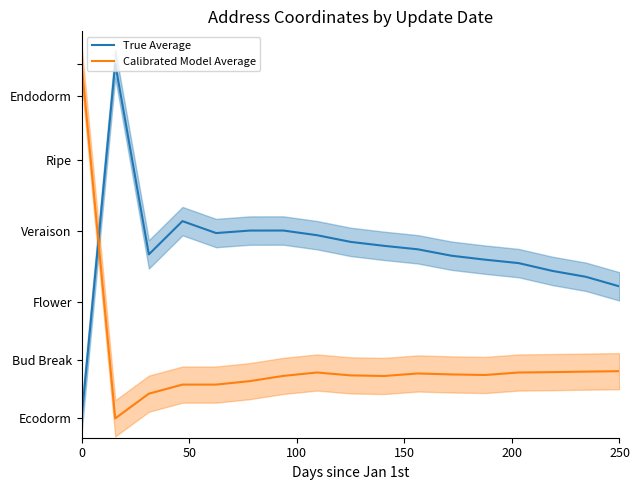

Where do Calibrated Model Average and True Average first cross each other?

0 and 50